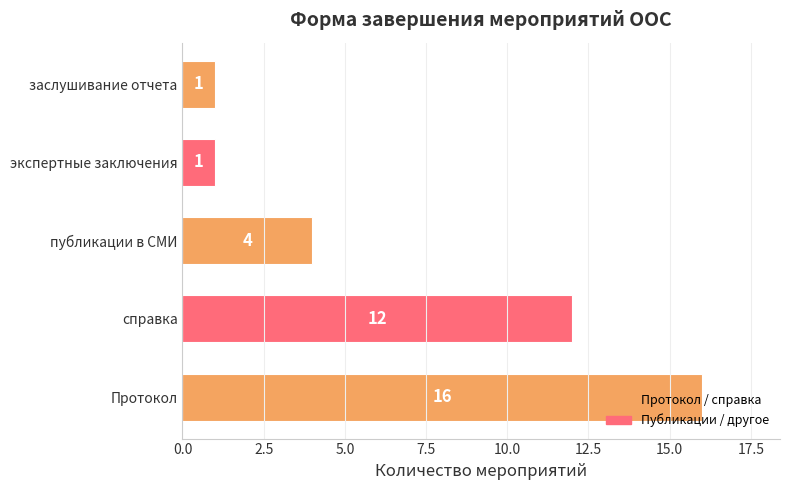

What is the smallest value displayed?

1